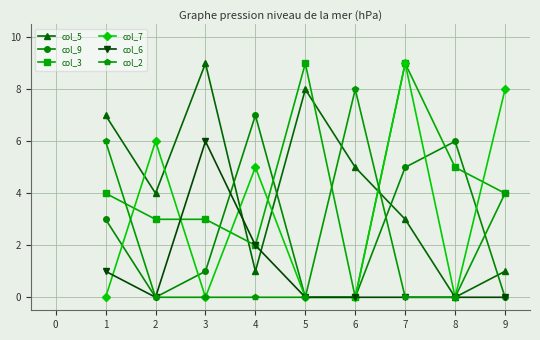

Reading right to left, extract all data points from this chart.

col_5: 1	0	3	5	8	1	9	4	7
col_9: 0	6	5	0	0	7	1	0	3
col_3: 4	5	9	0	9	2	3	3	4
col_7: 8	0	9	0	0	5	0	6	0
col_6: 0	0	0	0	0	2	6	0	1
col_2: 4	0	0	8	0	0	0	0	6